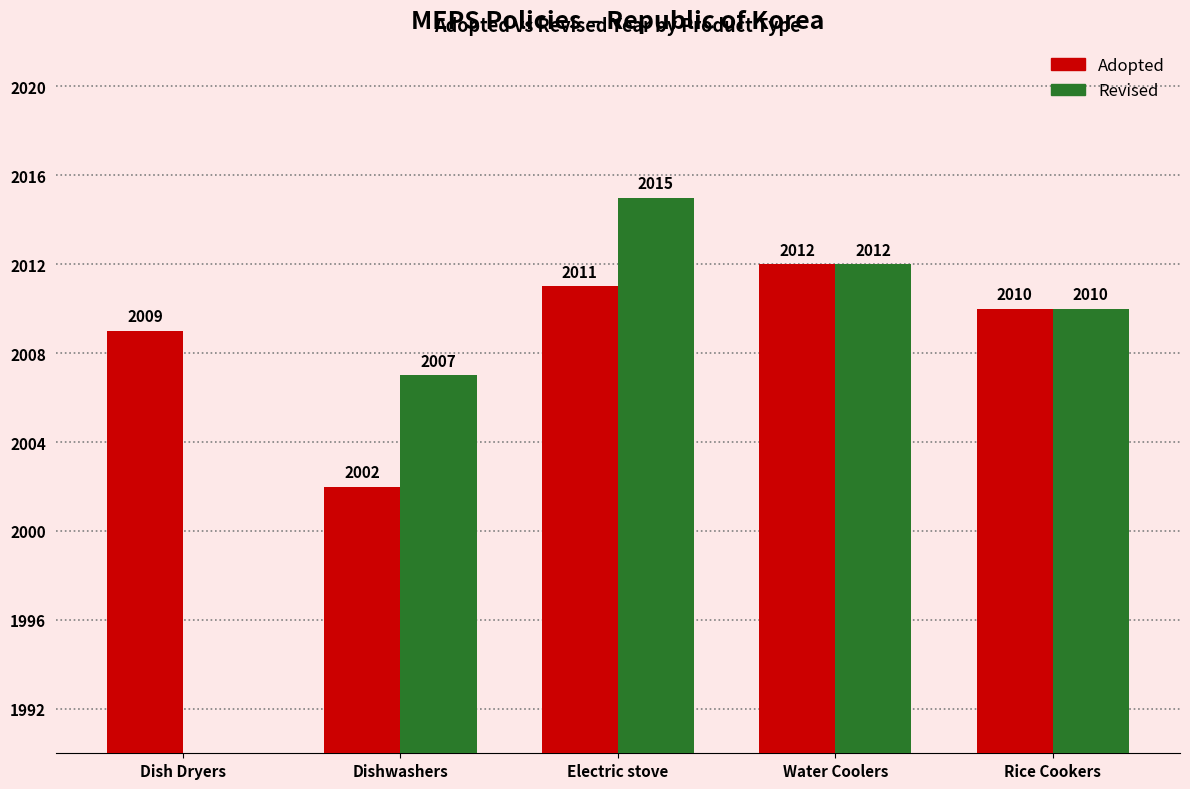

What is the difference between the Revised values at Dishwashers and Dish Dryers?

2007